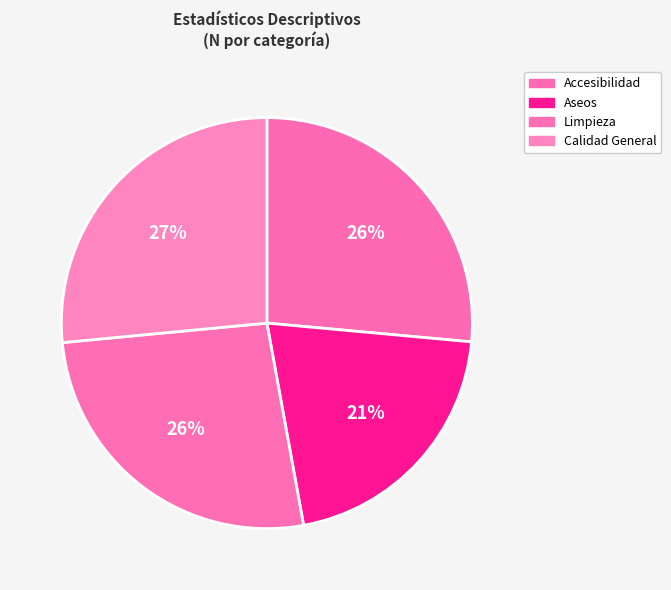

Does any single category account for the majority?

No